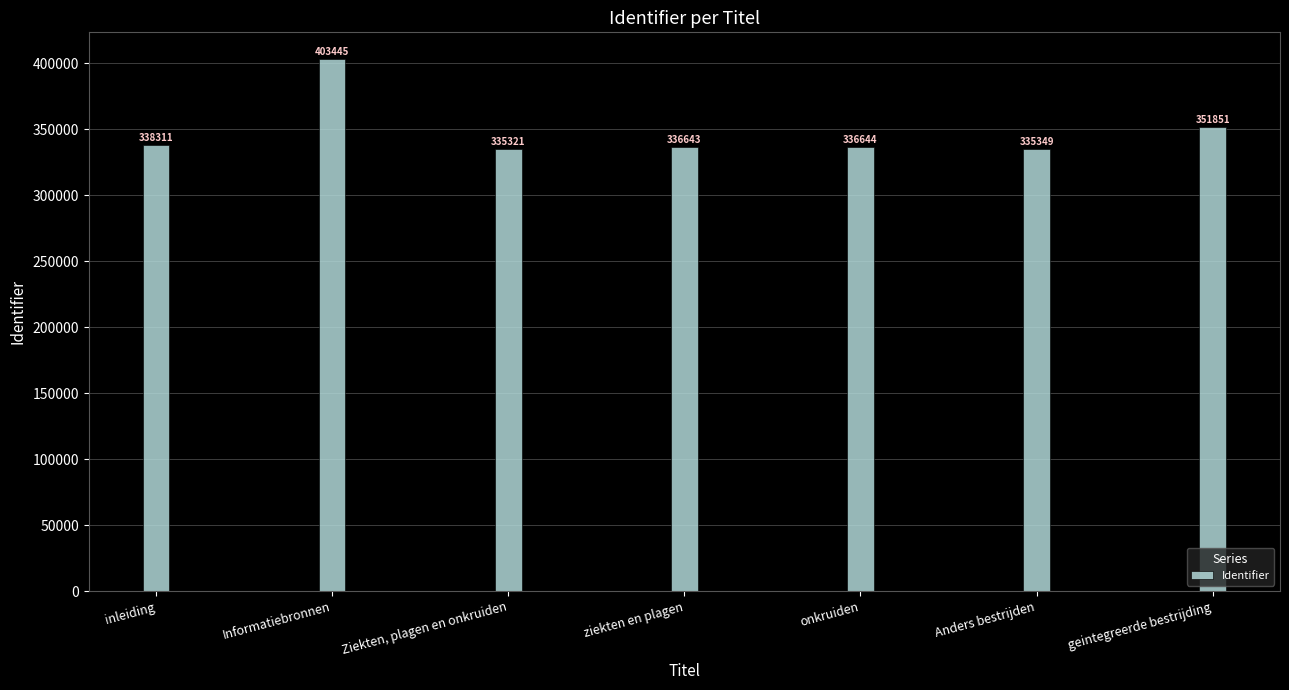

At which category does the chart reach its peak across all series?

Informatiebronnen